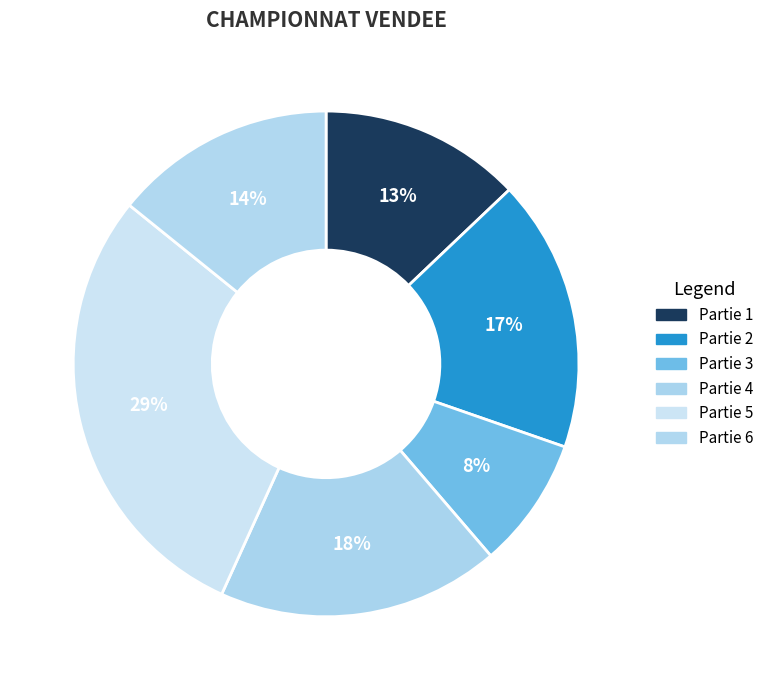

Is there a majority slice in this chart?

No